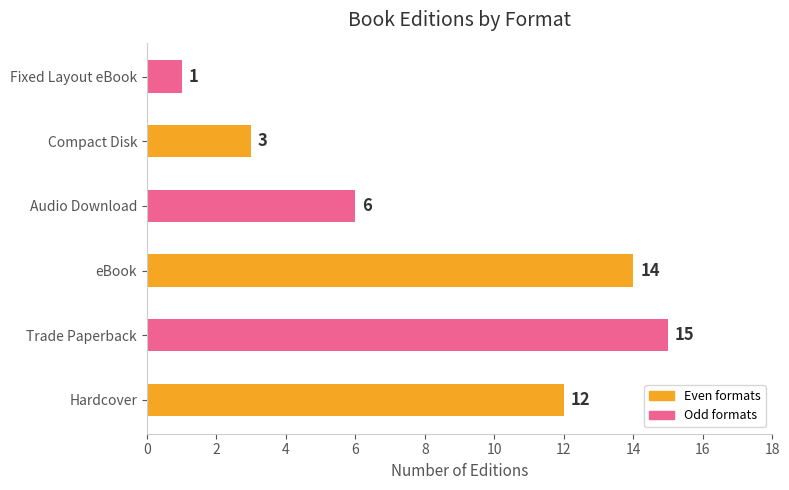

How many distinct data groups are displayed?

1